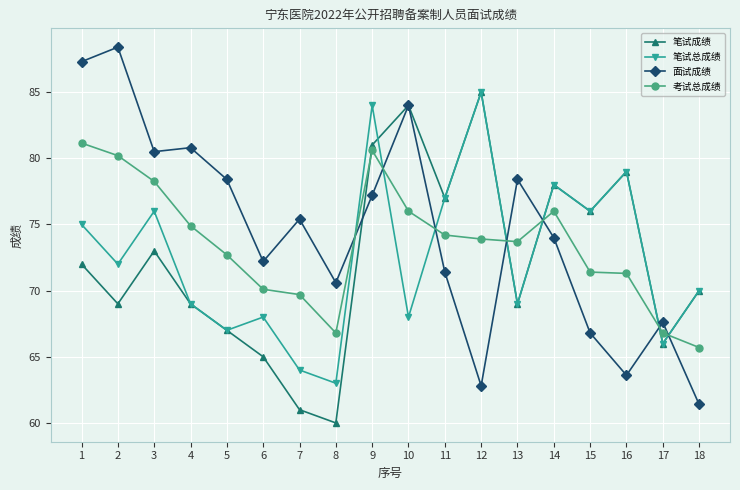

Which series has the largest total across all categories?

面试成绩